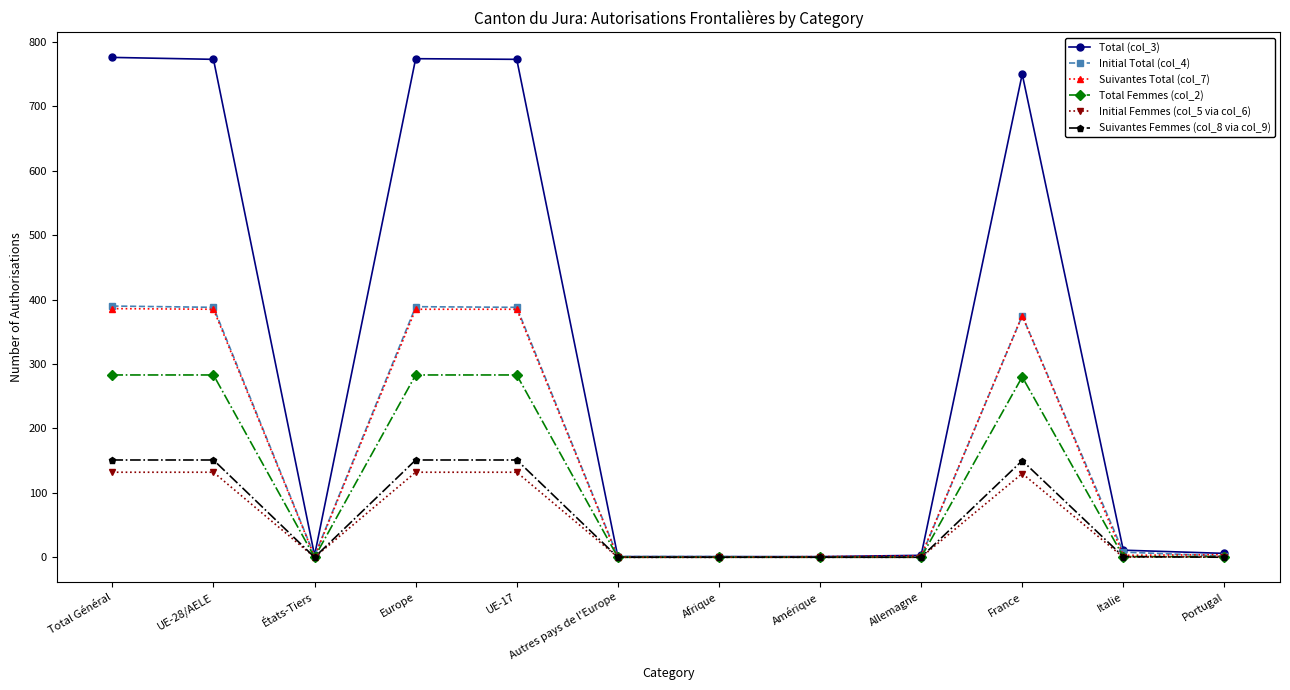

True or false: Suivantes Total (col_7) has a value of 0 at Afrique.

True